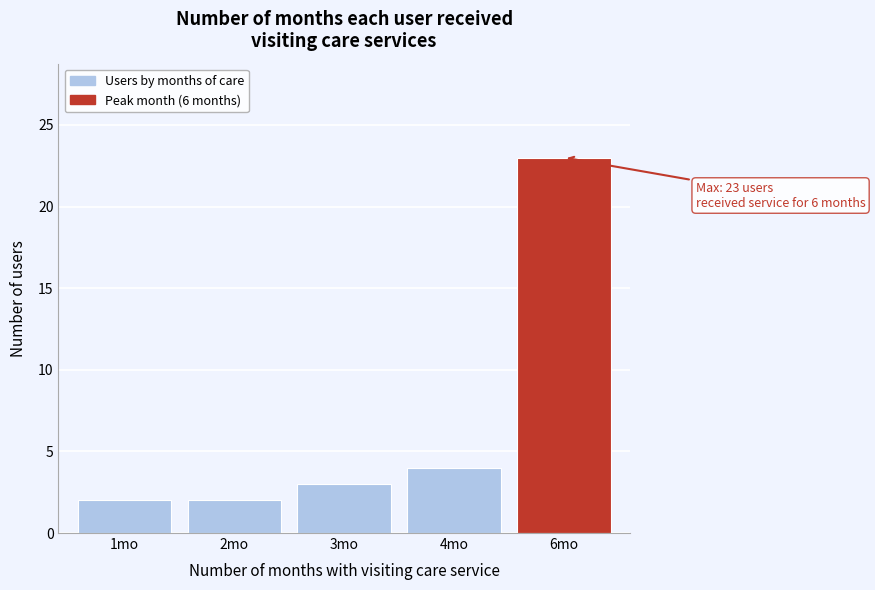

Reading left to right, list all the values displayed in this chart.

1mo=2	2mo=2	3mo=3	4mo=4	6mo=23